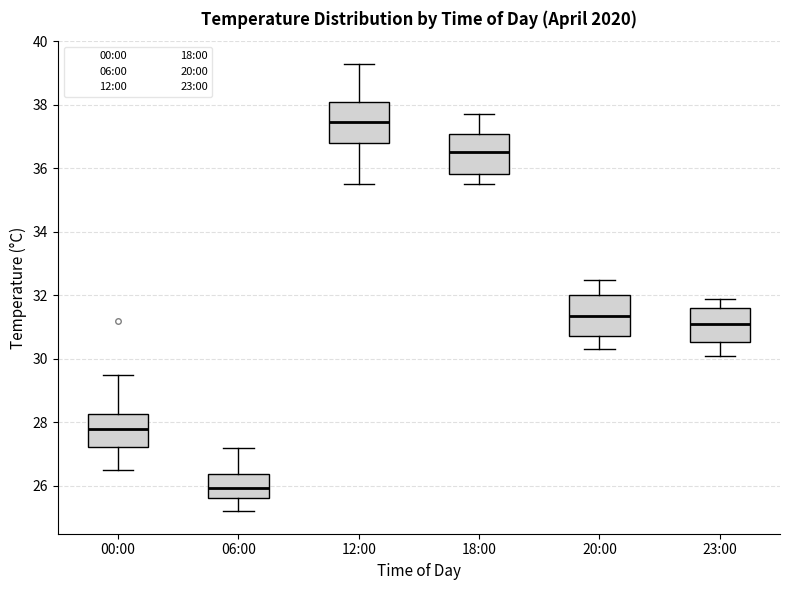

Where does the lower whisker of the box for 23:00 end on the y-axis? The values are not printed on the chart, so give them approximately, as read against the axis.

30.2